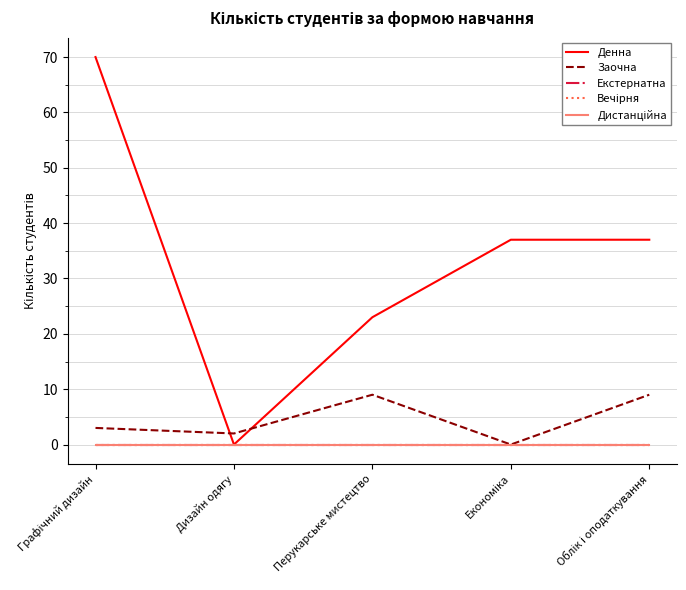

What is the average value of the Денна series?

33